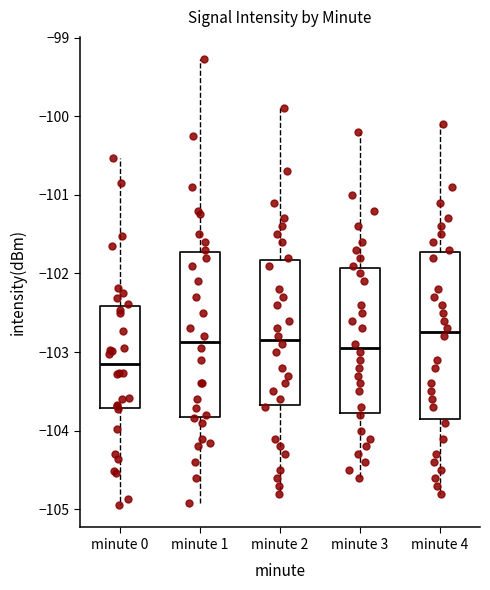

Reading left to right, read every box against the y-axis: the position of its median line, the range the box covers, and the ends of its whiskers. The values are not printed on the chart, so give them approximately, as read against the axis.

minute 0: median -103.1, box -103.7 to -102.4, whiskers -104.9 to -100.5
minute 1: median -102.9, box -103.8 to -101.7, whiskers -104.9 to -99.3
minute 2: median -102.8, box -103.7 to -101.8, whiskers -104.8 to -99.9
minute 3: median -102.9, box -103.8 to -101.9, whiskers -104.6 to -100.2
minute 4: median -102.7, box -103.8 to -101.7, whiskers -104.8 to -100.1